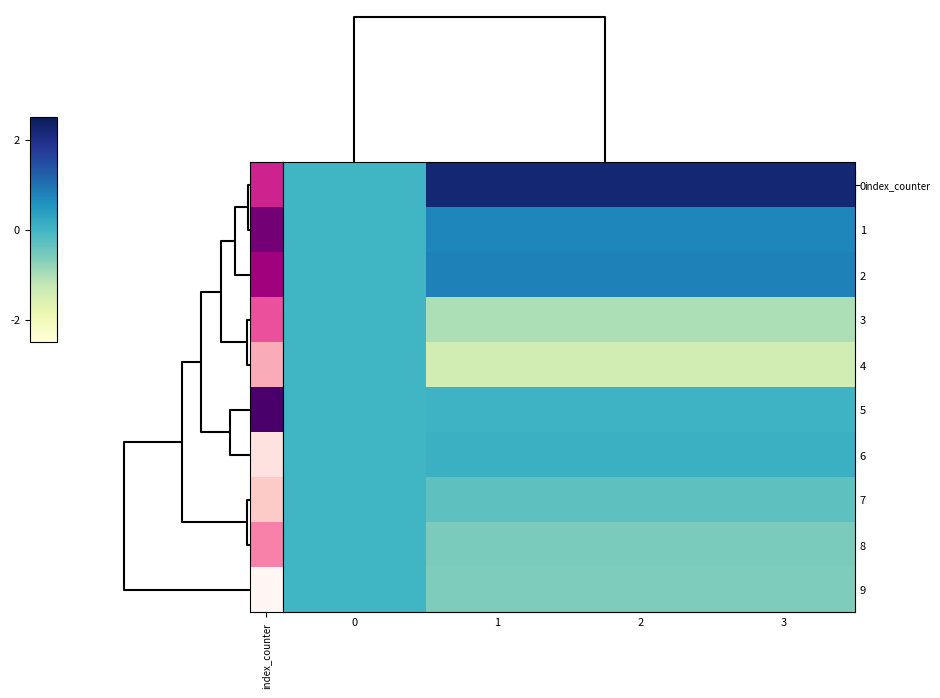

How many categories are shown in the chart?

4